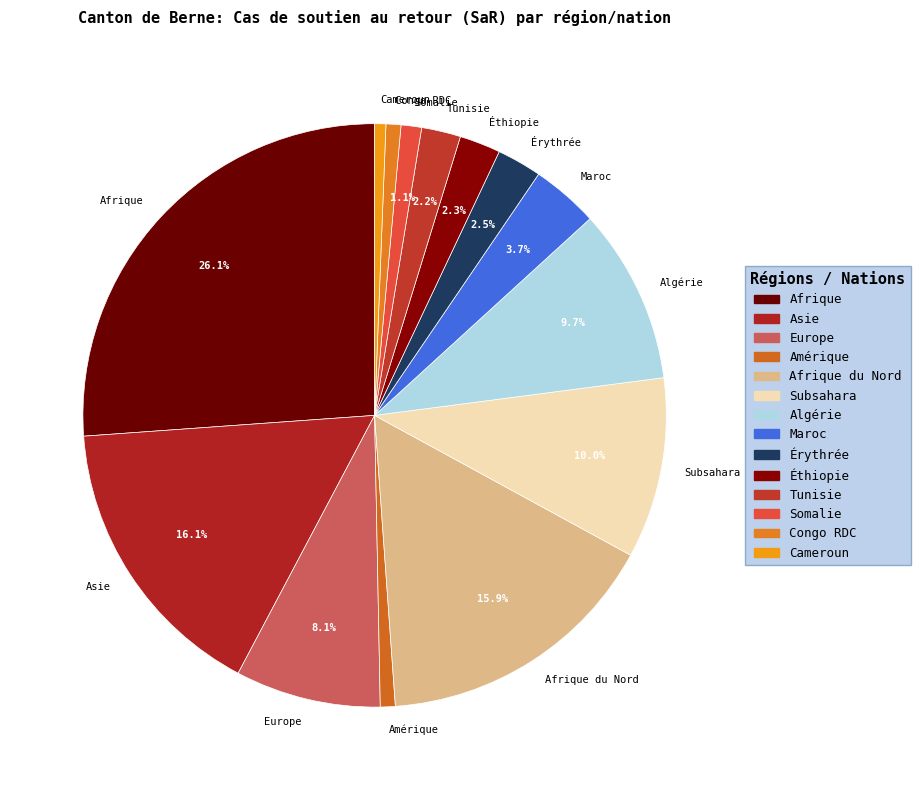

The Somalie slice represents 1% of the pie. True or false?

True